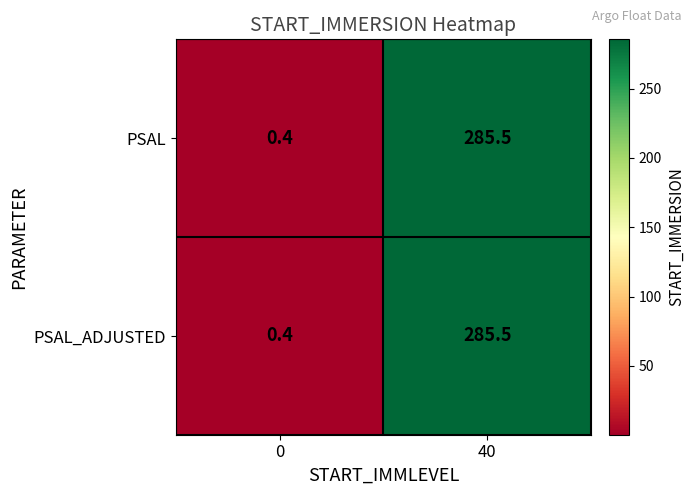

What is the sum of the PSAL values at 40 and 0?

285.9